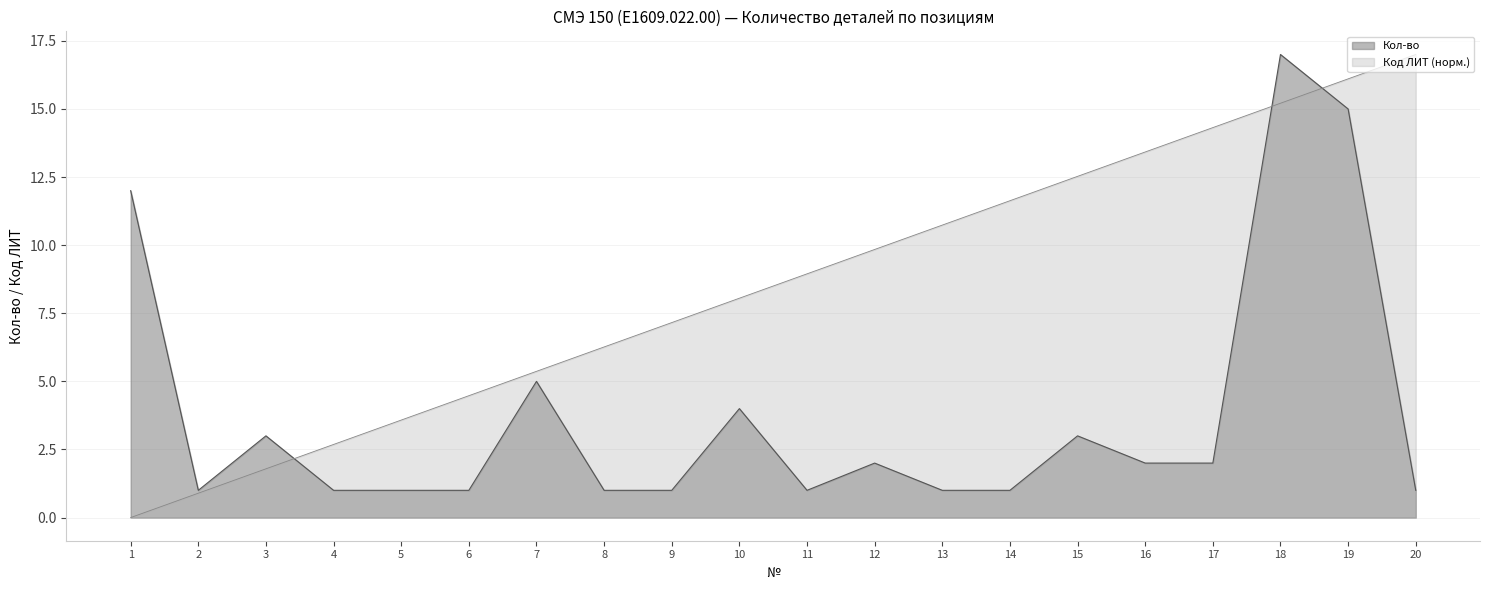

How many values in the Код ЛИТ series are below 8?

9